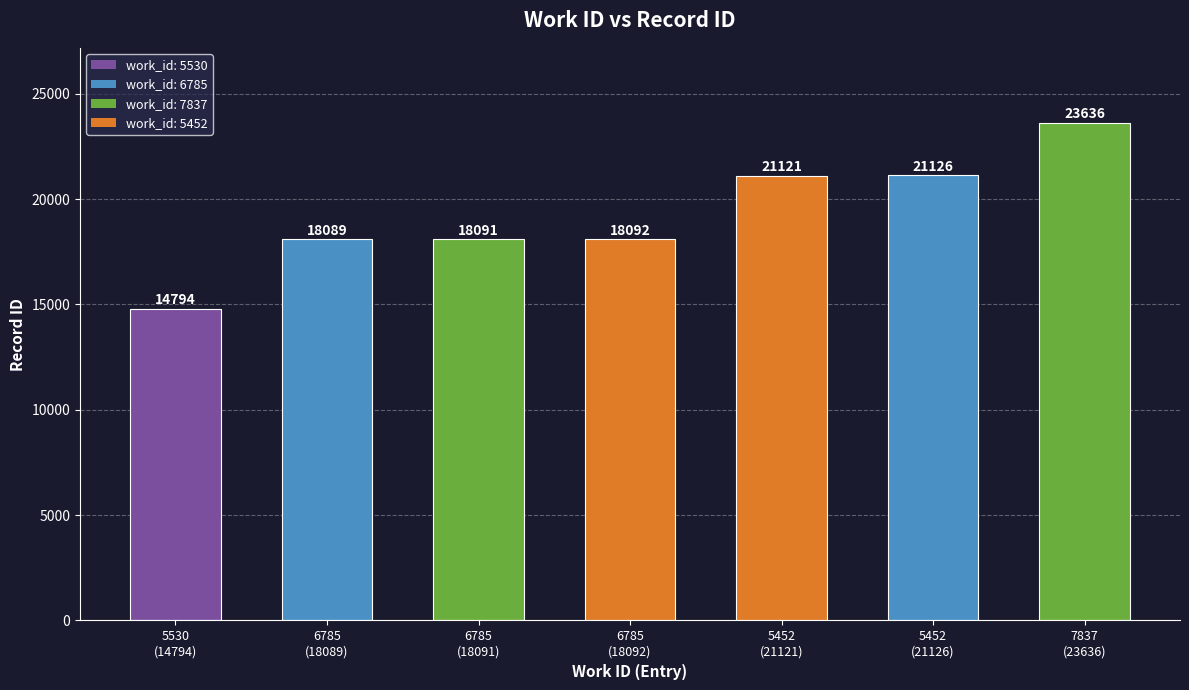

What is the label of the 3rd bar from the left?

6785
(18091)